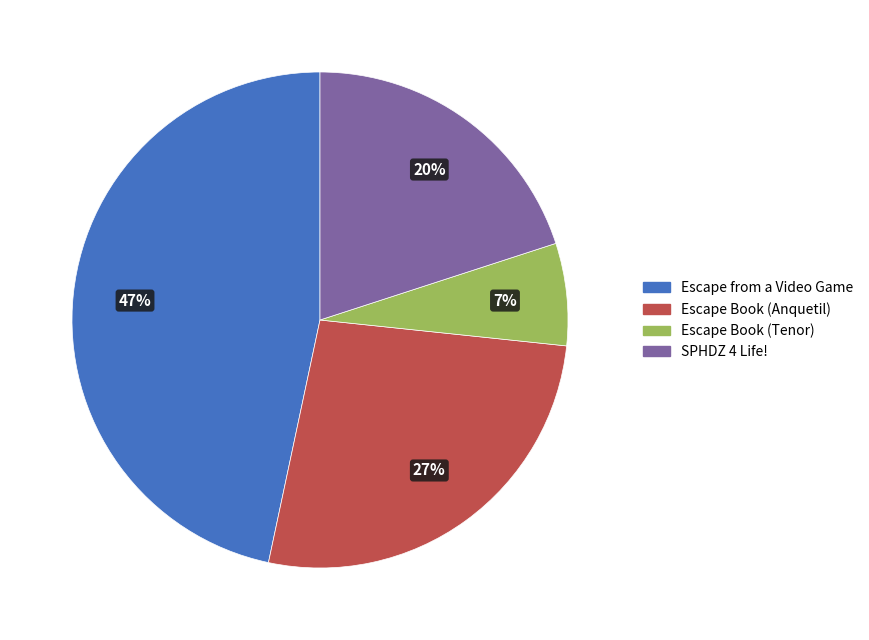

To the nearest percent, what percentage of the pie is Escape from a Video Game?

47%